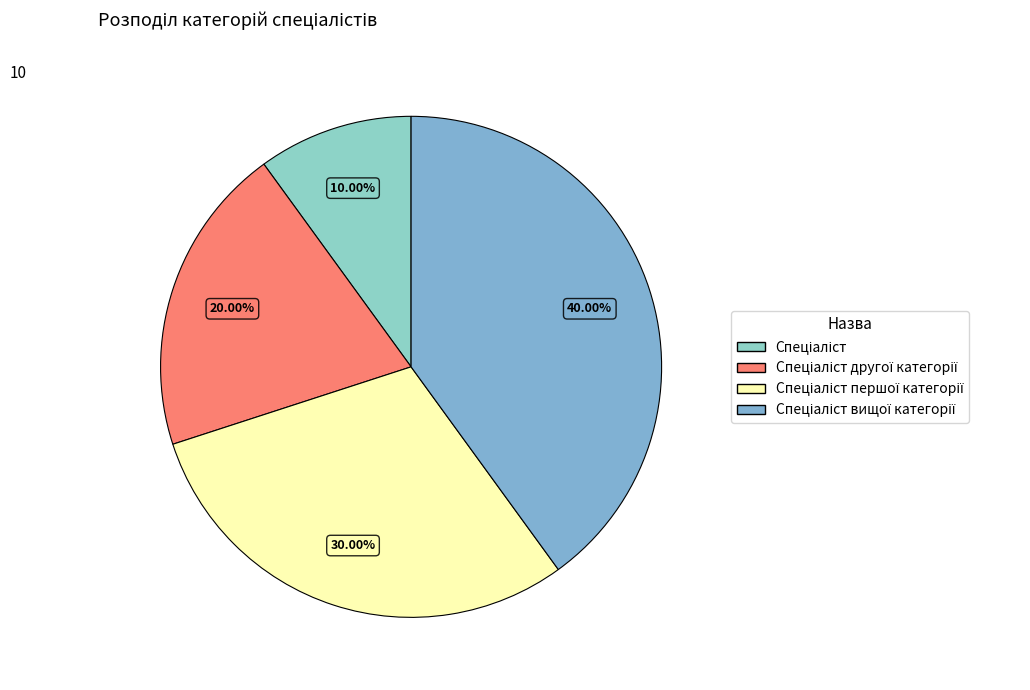

How many segments does this pie chart have?

4